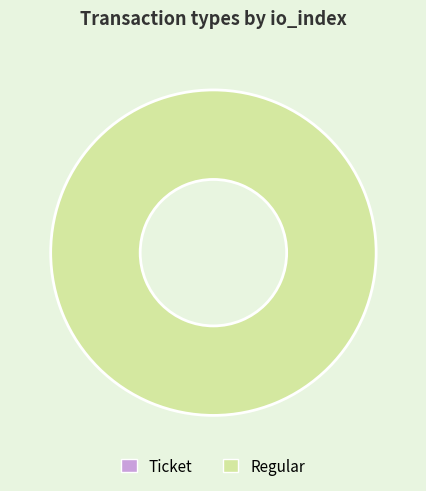

Which slice is the largest?

Regular